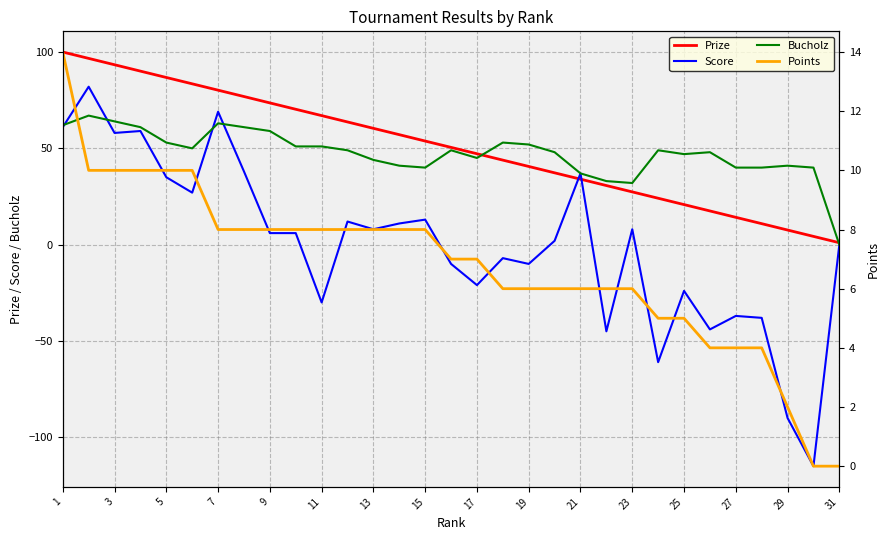

What is the spread (max minus min) of values at 17?

67.6